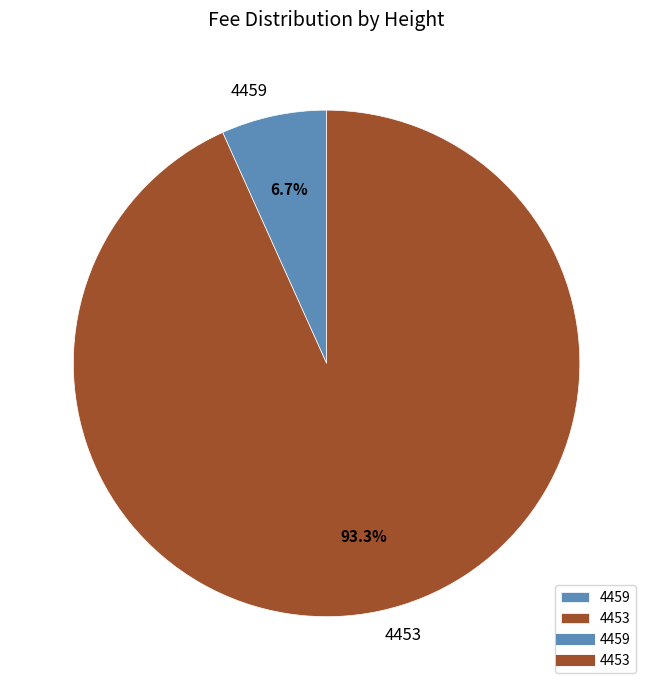

To the nearest percent, what is the difference between the 4453 and 4459 slice percentages?

87%